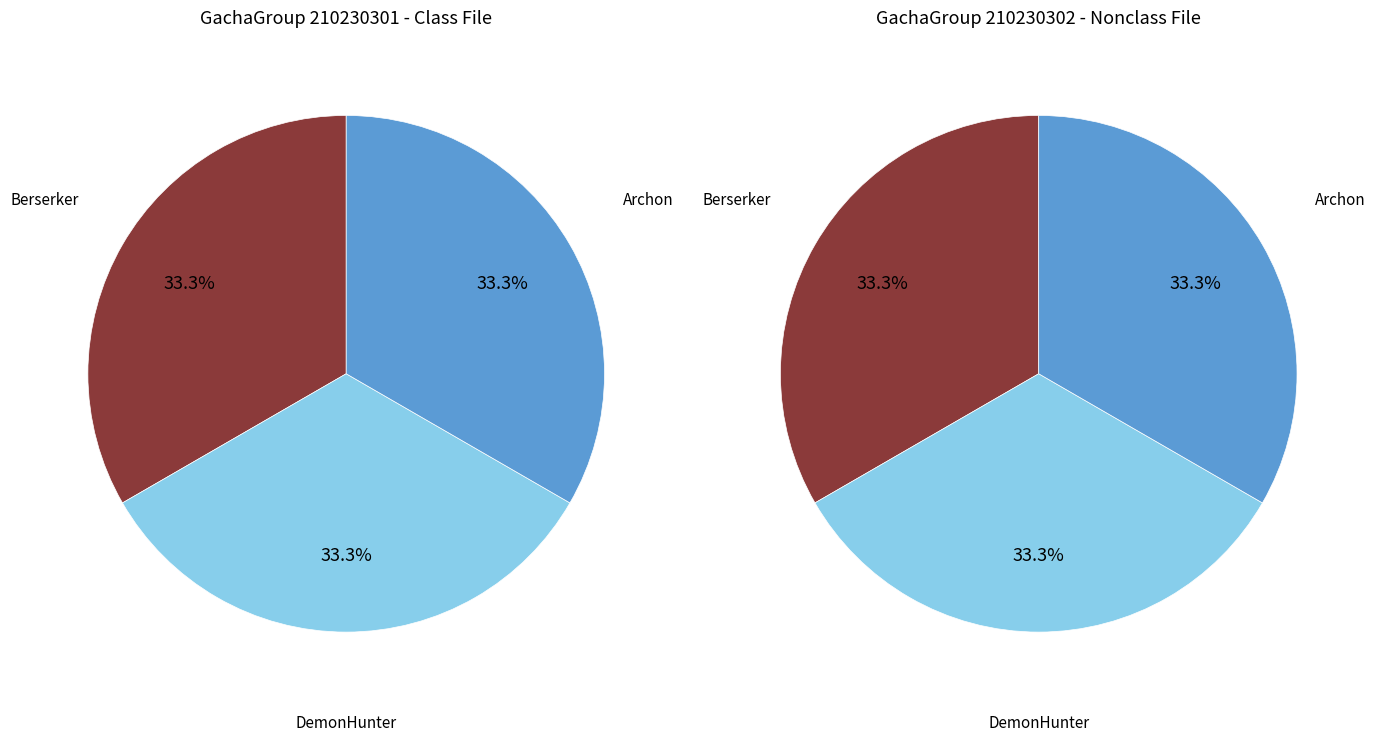

Between 2 and 3, which is larger?

2